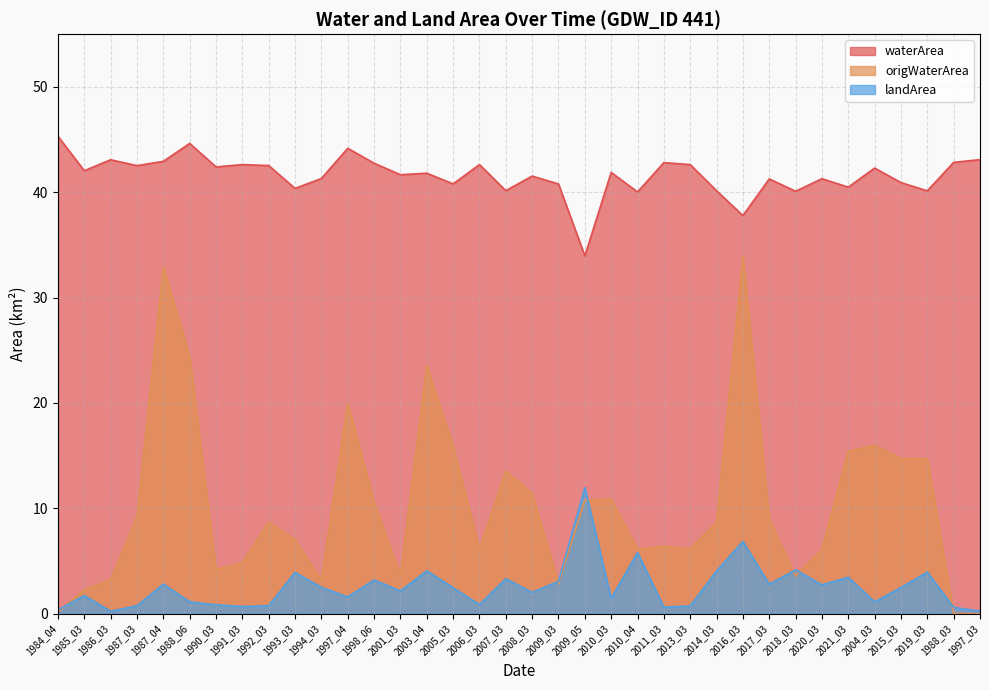

True or false: origWaterArea and waterArea intersect in this chart.

False